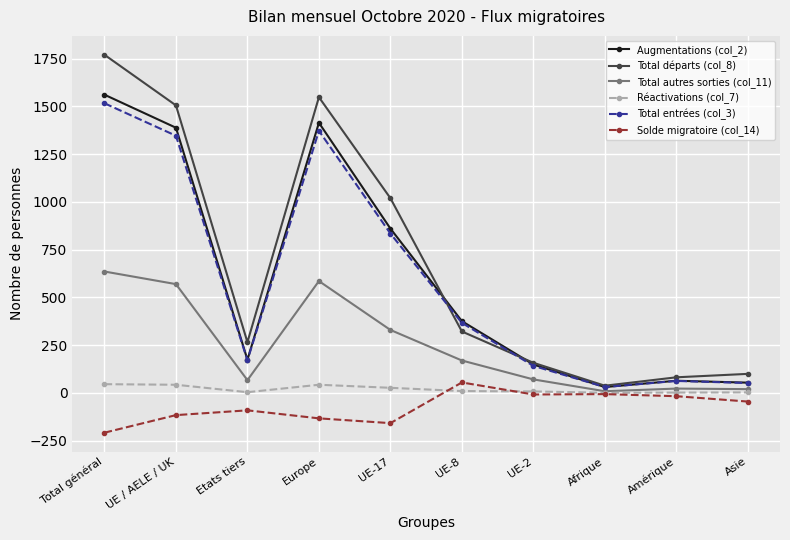

Which series has the largest total across all categories?

Total départs (col_8)